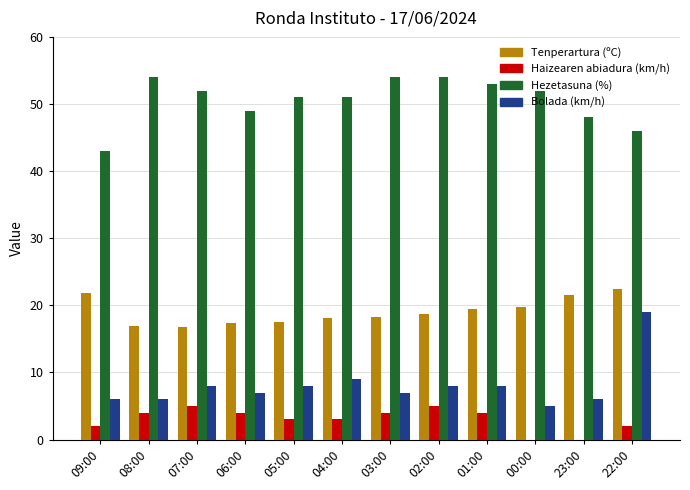

At which category is the sum across all series the highest?

22:00